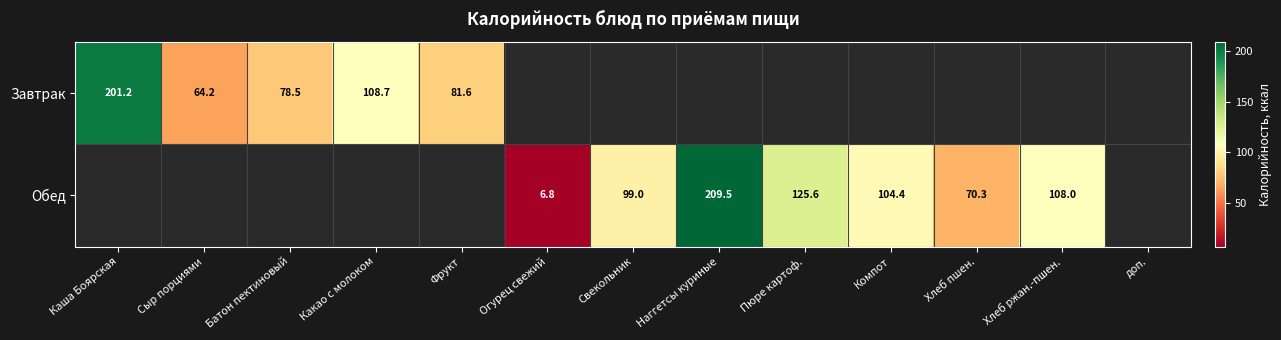

True or false: Завтрак has a value of 118.6 at Каша Боярская.

False